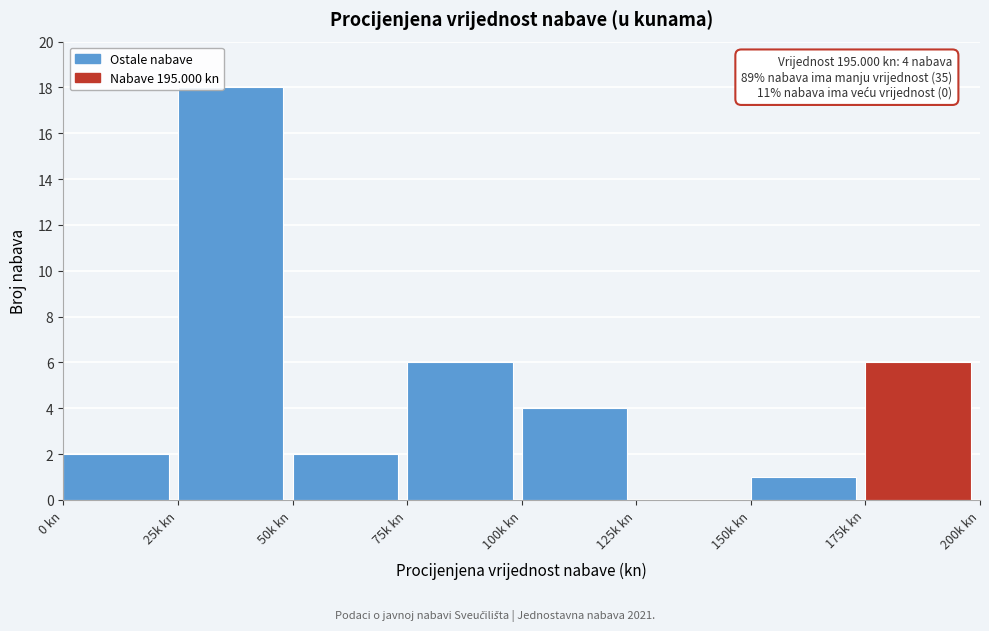

Reading left to right, what are all the values shown in this chart?

0 kn=2	25k kn=18	50k kn=2	75k kn=6	100k kn=4	125k kn=0	150k kn=1	175k kn=6